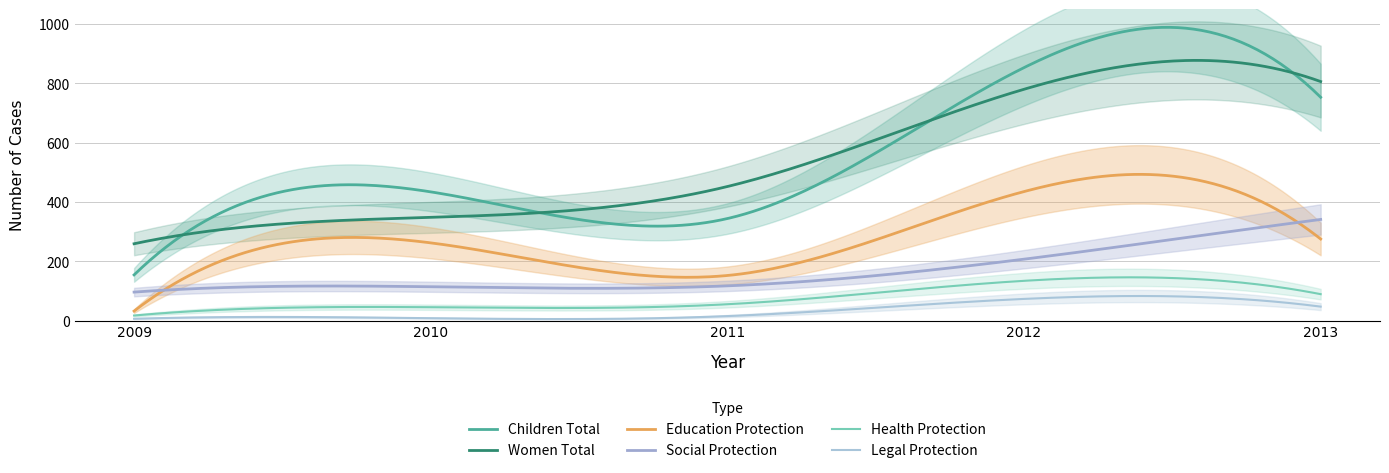

What is the sum of the Women Total values at 2010 and 2009?

607